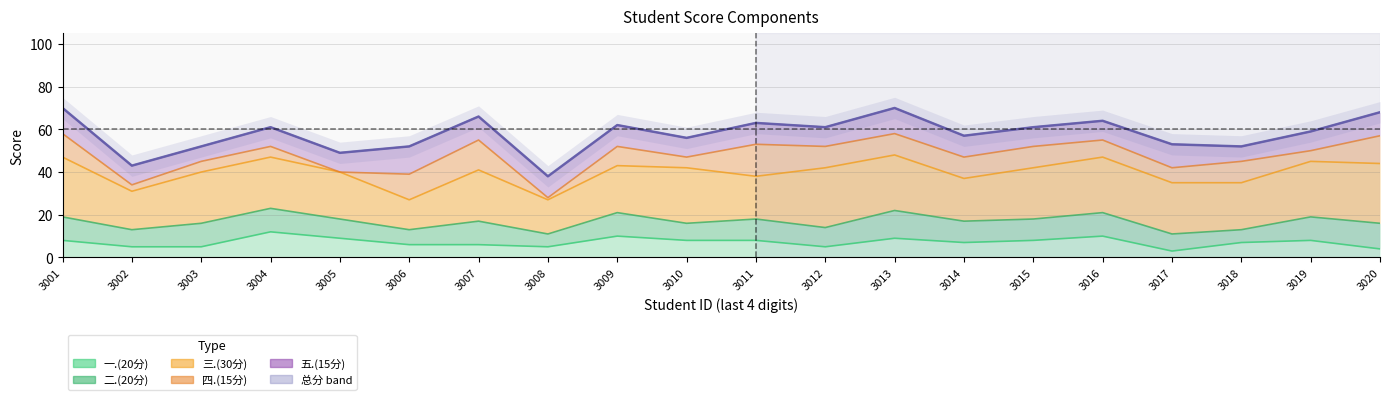

Between 2022083003 and 2022083017, which is larger?

2022083003